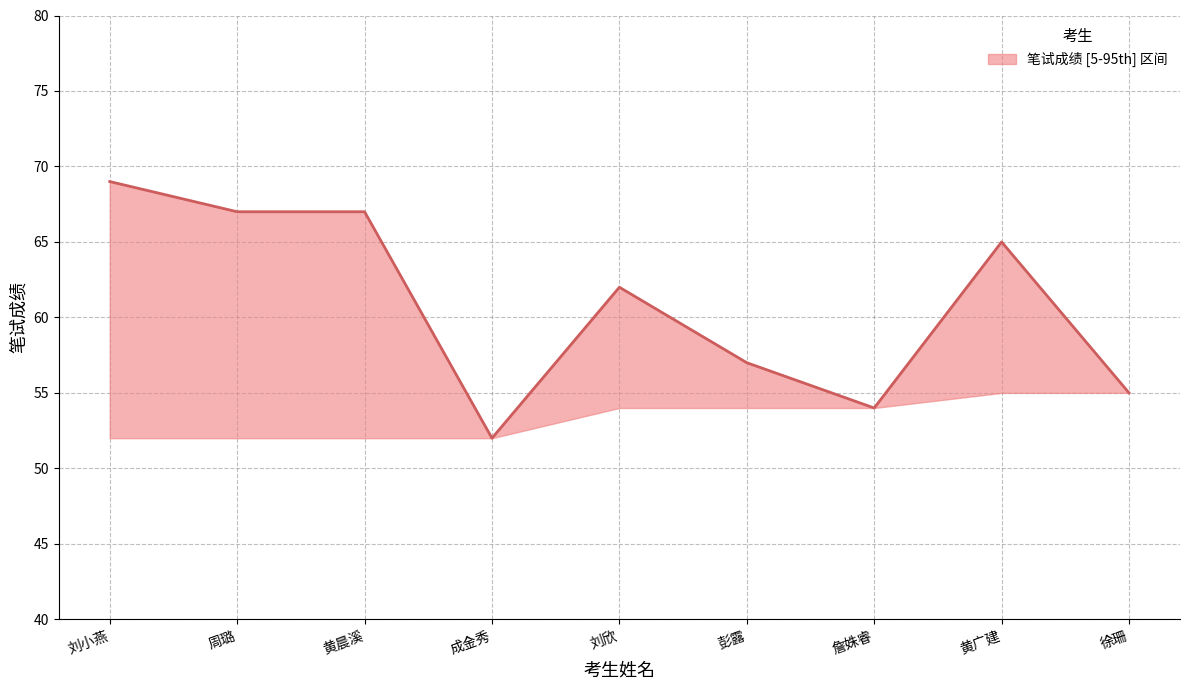

At which label does the data first exceed 62?

刘小燕